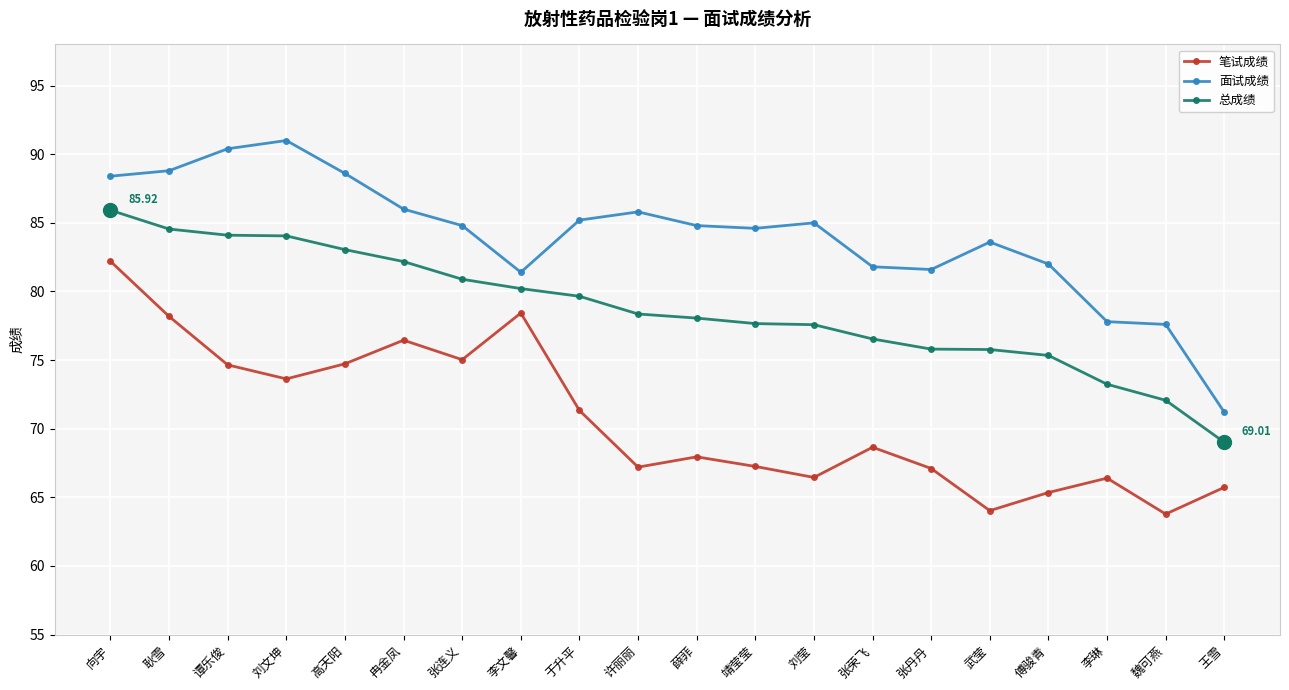

Which series changed the most between 刘莹 and 傅骏青?

面试成绩